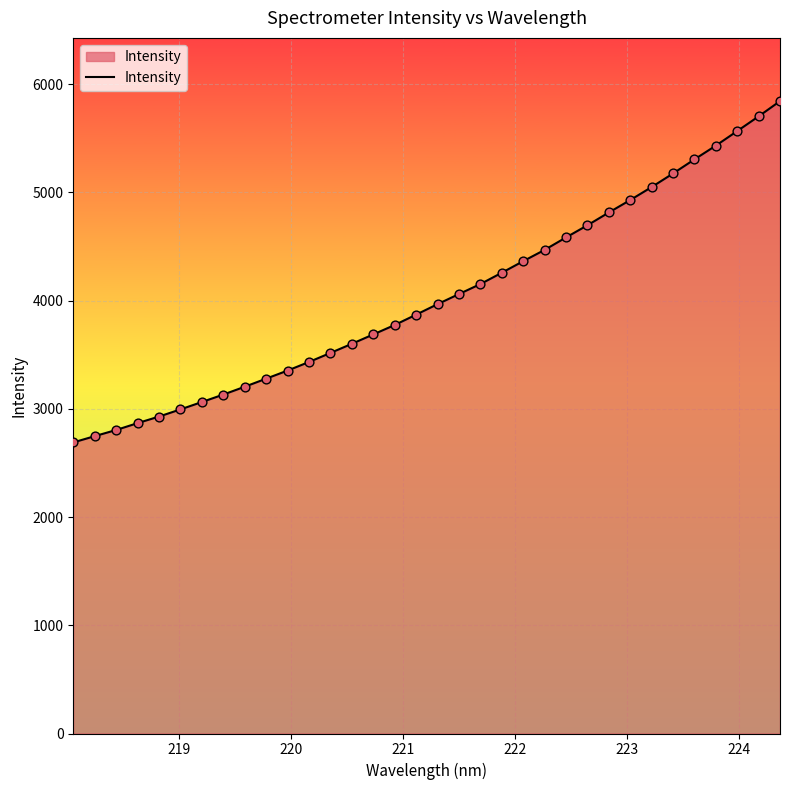

What is the difference between the maximum and minimum values?

3153.0